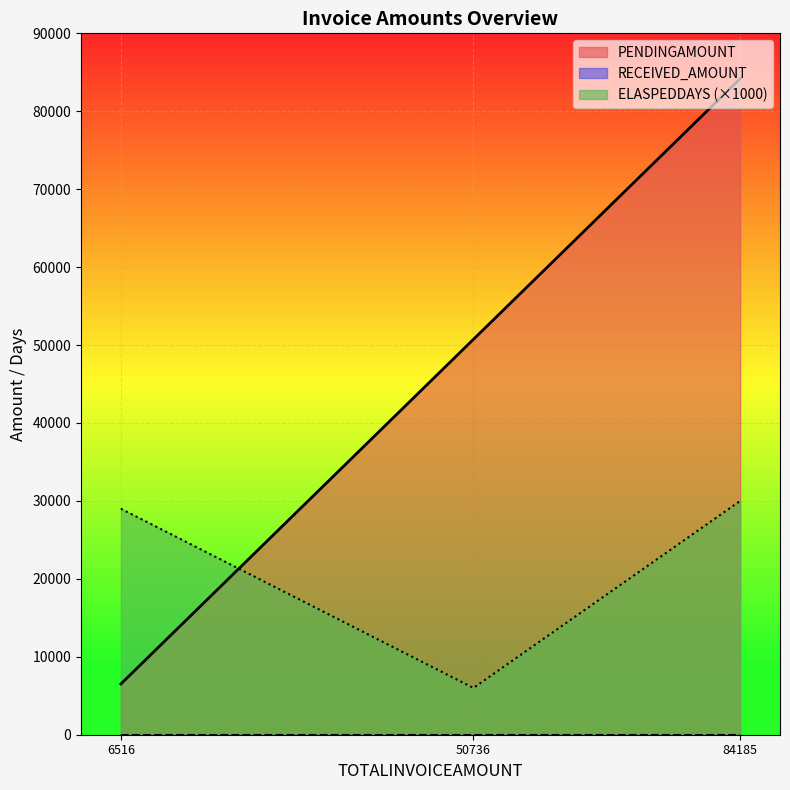

Between 84185 and 50736, which is larger?

84185